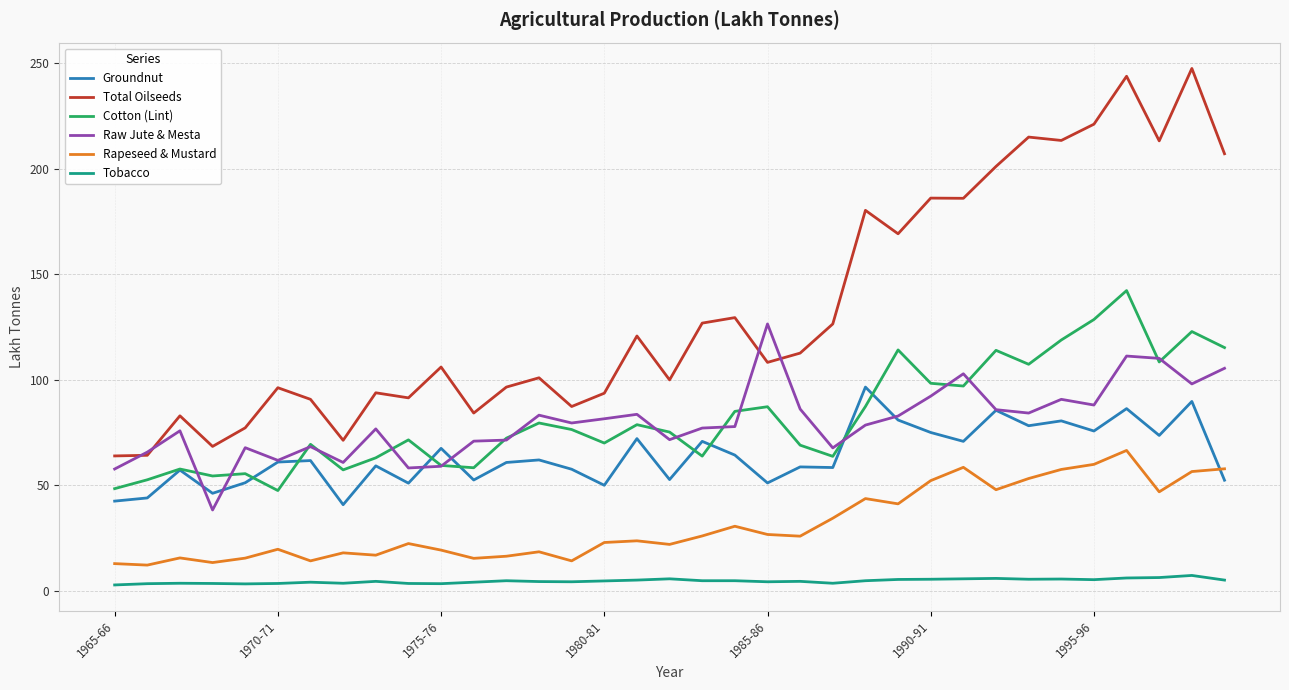

Which series has the widest spread of values?

Total Oilseeds